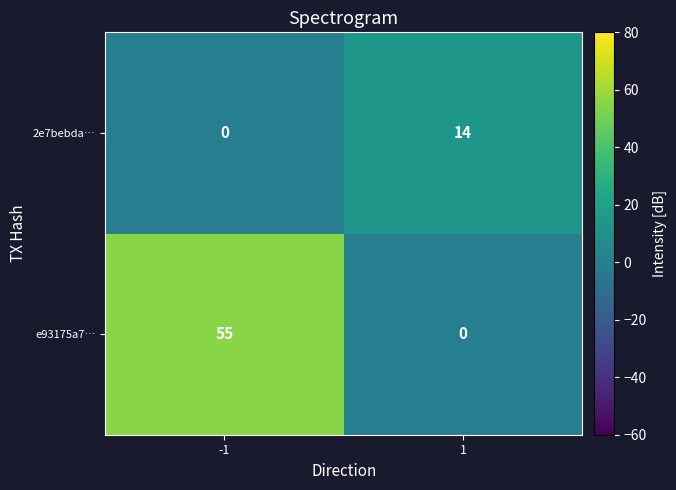

What is the maximum value shown in the chart?

55